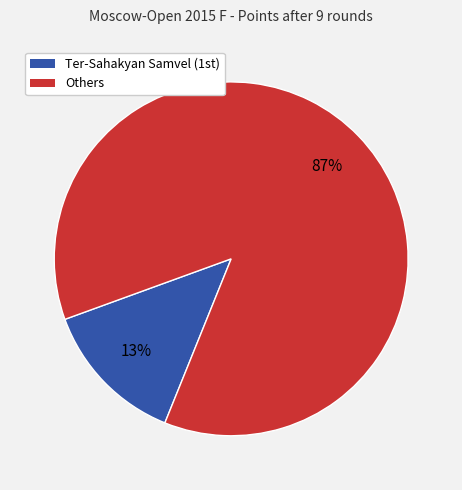

To the nearest percent, what is the average slice percentage?

50%